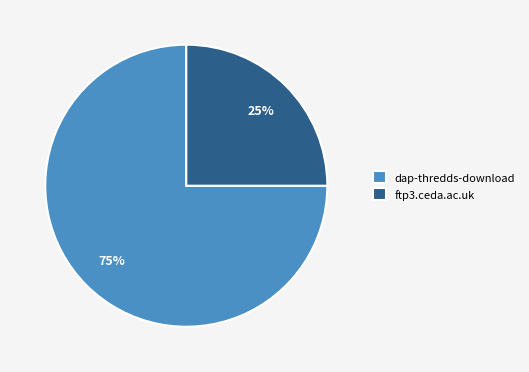

Does any single category account for the majority?

Yes